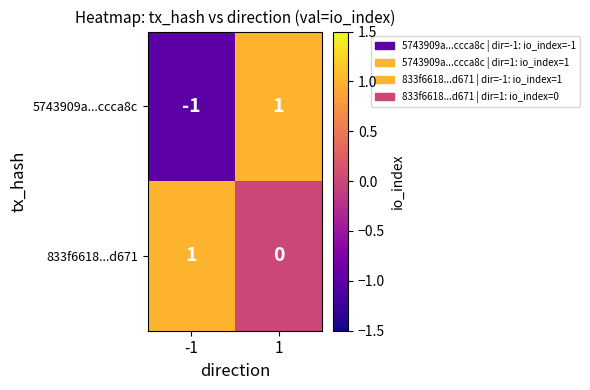

The value of 833f6618...d671 at -1 is 1. True or false?

True